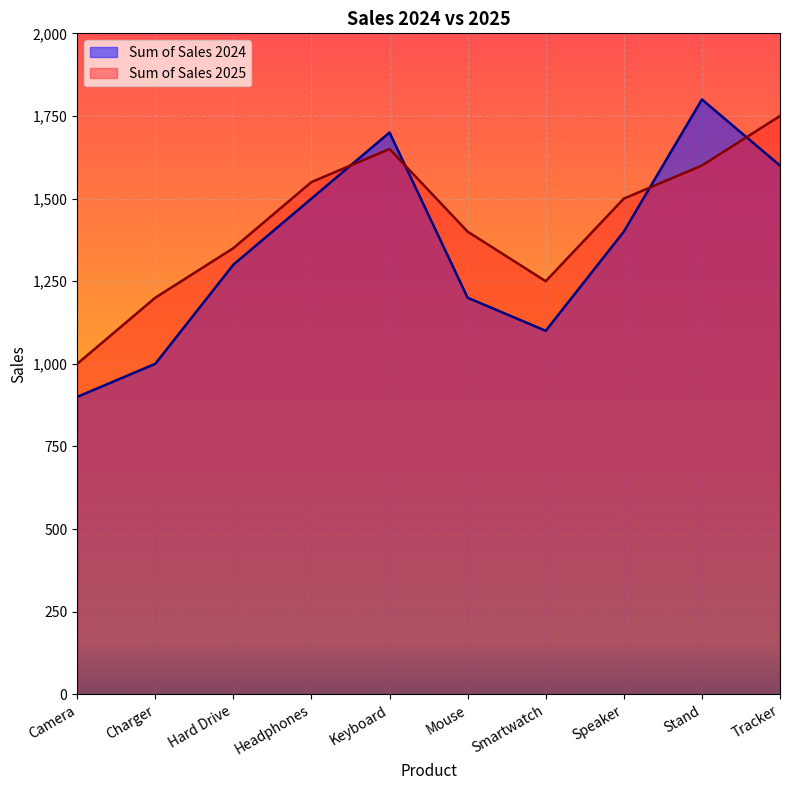

What is the label of the 7th point from the right?

Headphones